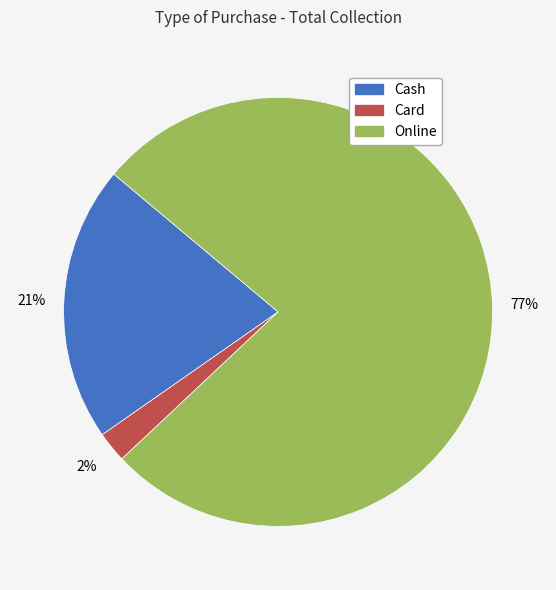

To the nearest percent, what is the average slice percentage?

33%